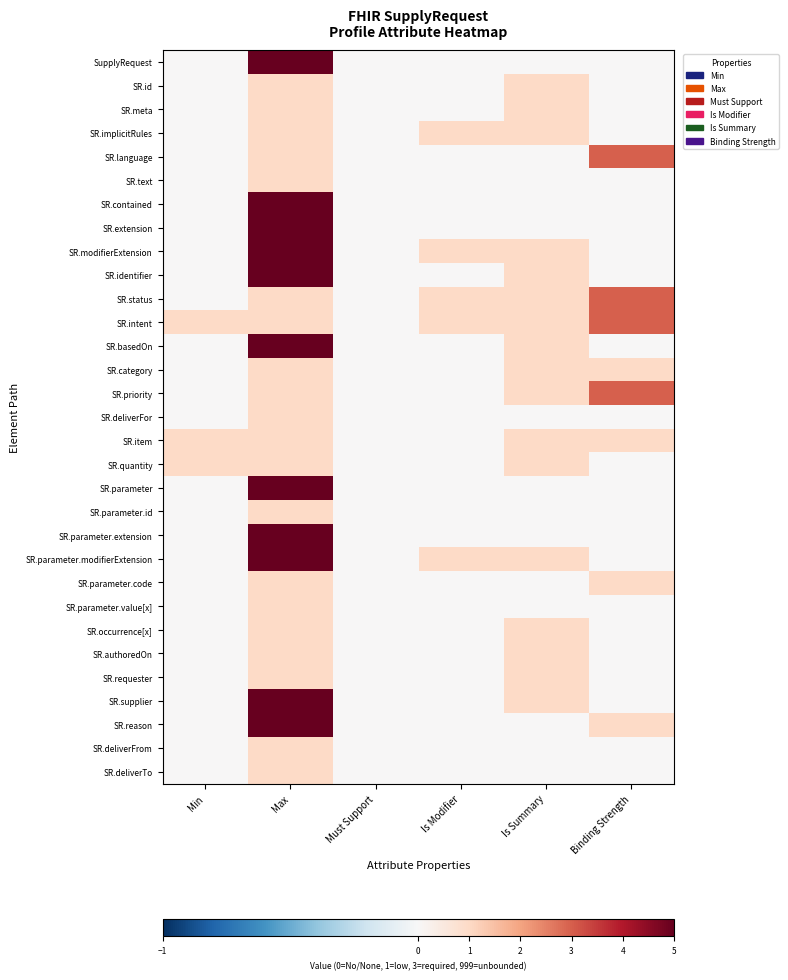

How many distinct data groups are displayed?

31